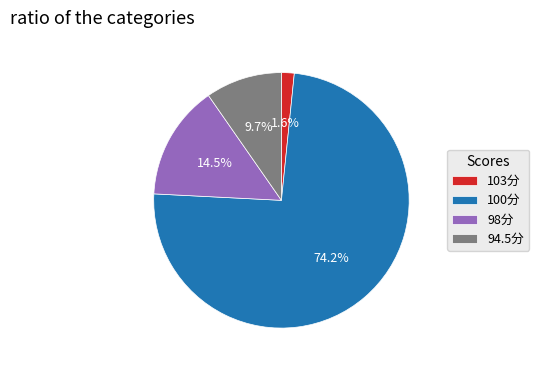

To the nearest percent, what is the average slice percentage?

25%